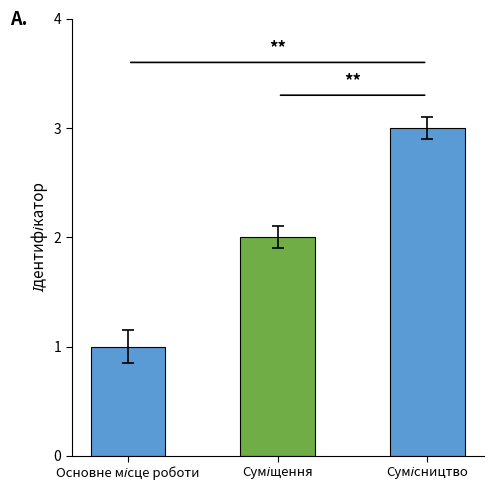

Reading left to right, list all the values displayed in this chart.

1	2	3